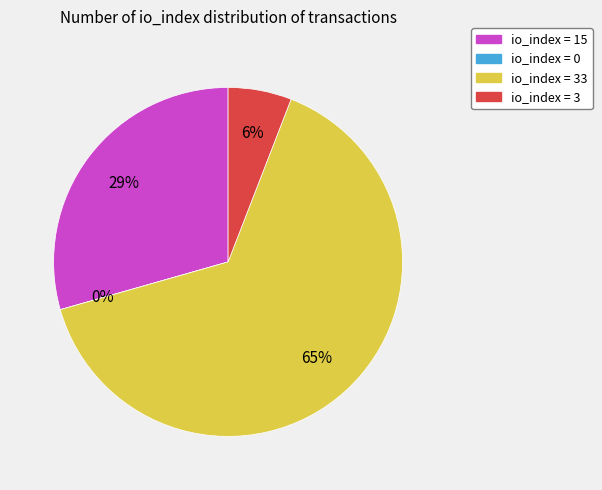

To the nearest percent, what portion does io_index=3 represent?

6%